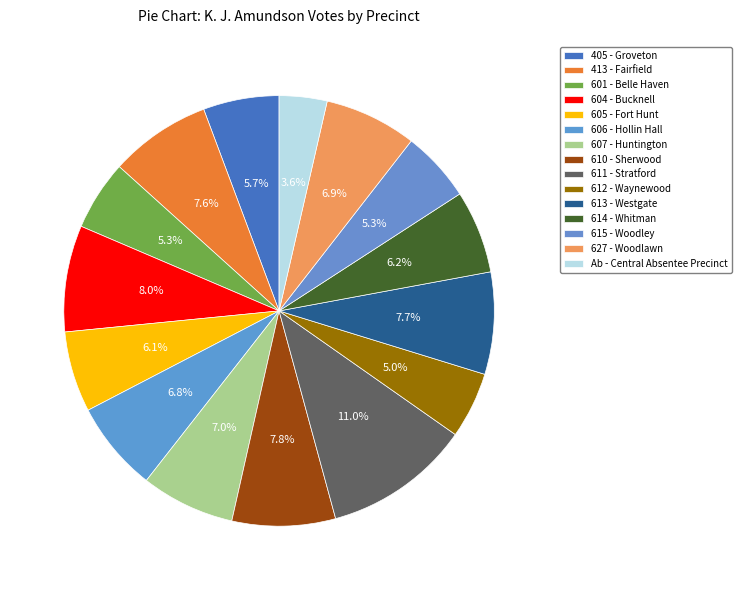

Is it true that 615 - Woodley is 1% of the pie?

False